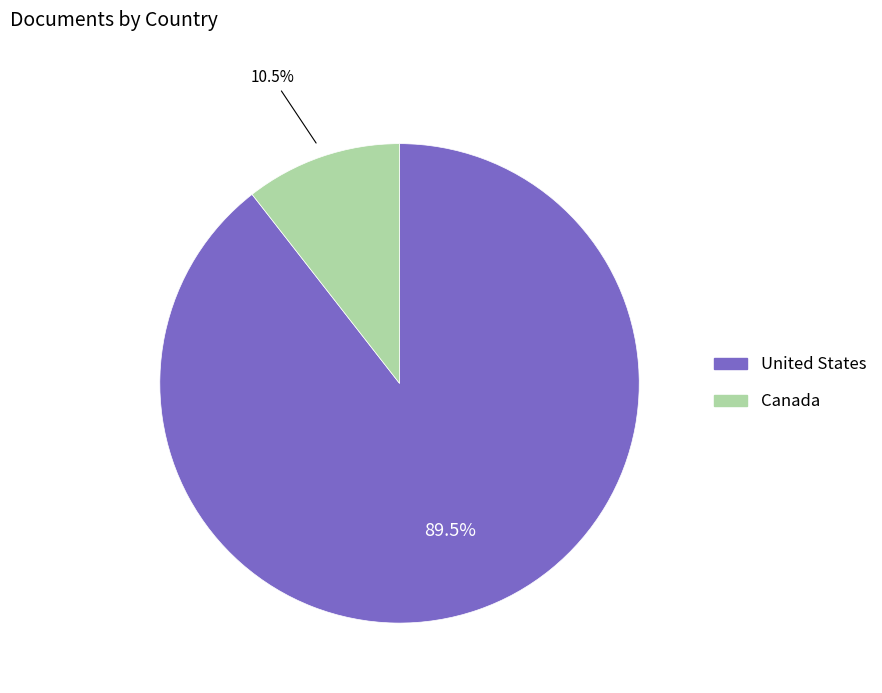

How many slices are in this pie chart?

2